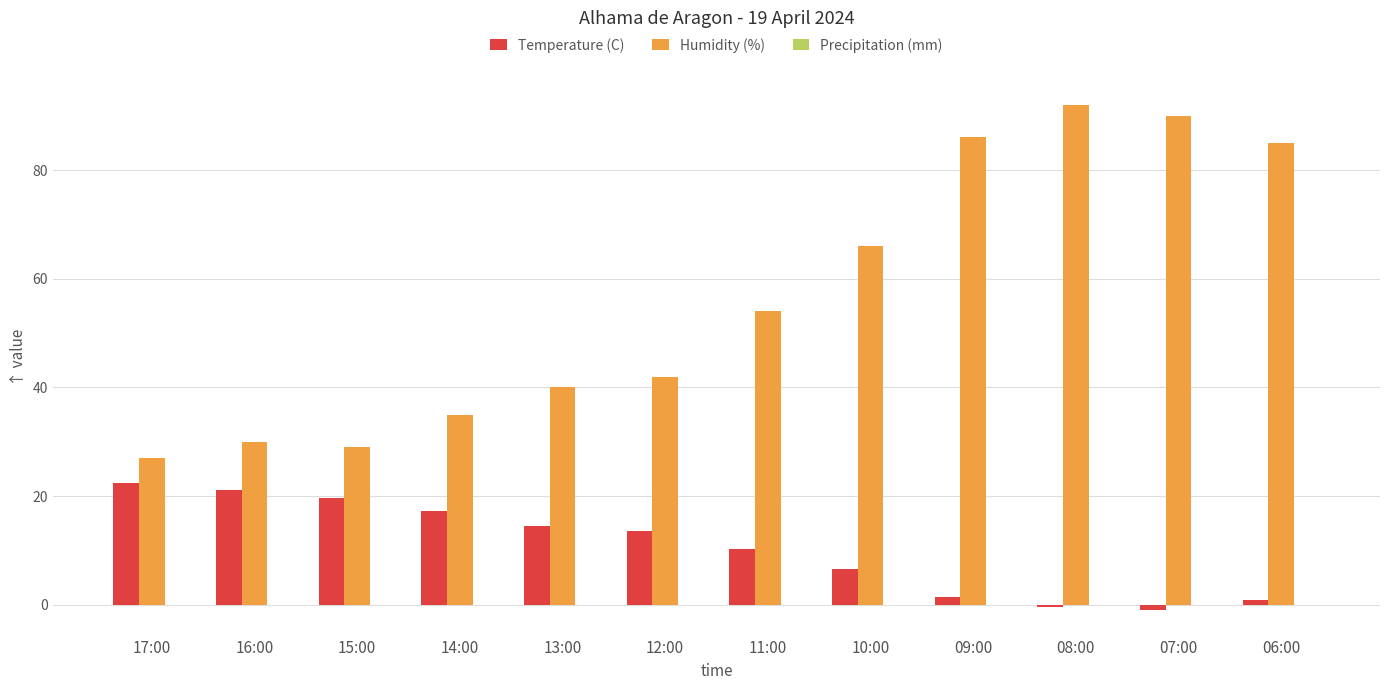

What is the difference between the highest and lowest values at 14:00?

17.7